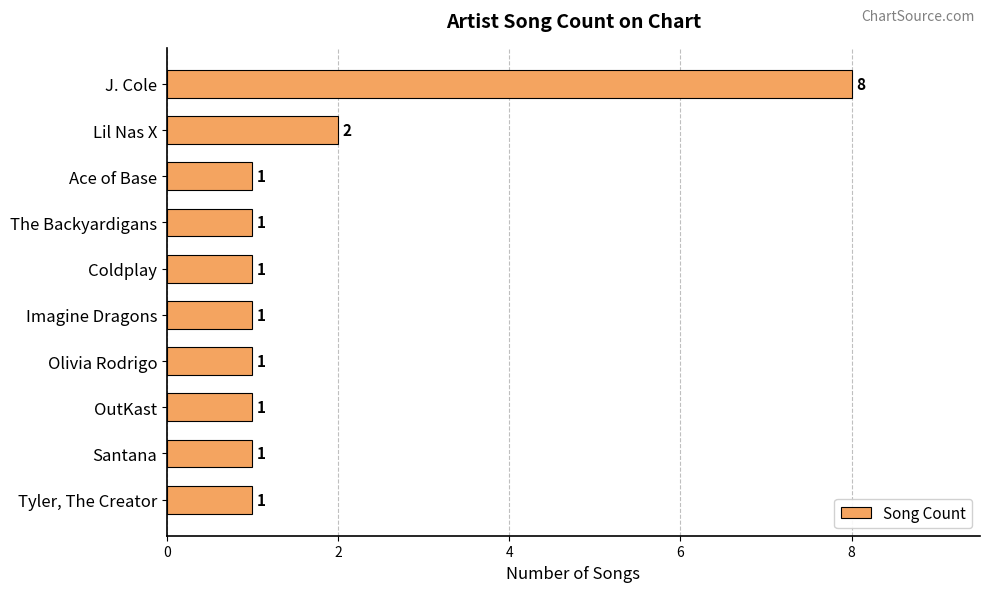

What is the difference between the values at J. Cole and Tyler, The Creator?

7